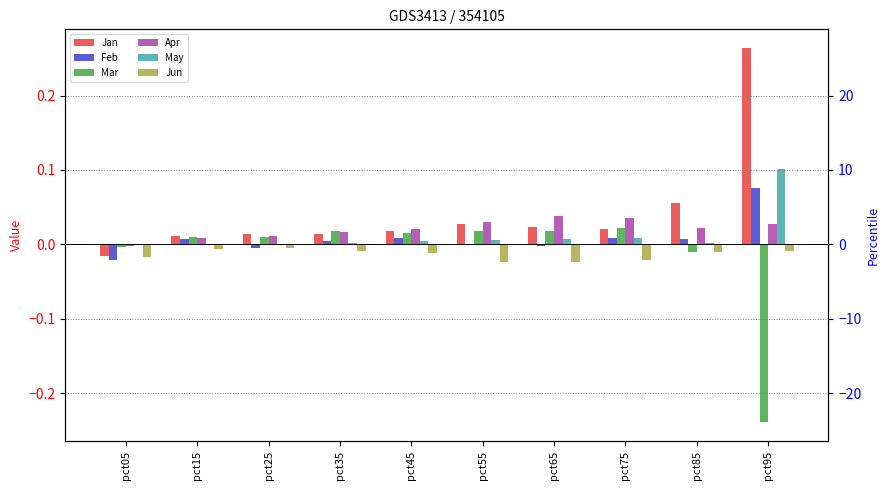

Is the value of Jan at pct15 greater than the value of May at pct85?

Yes